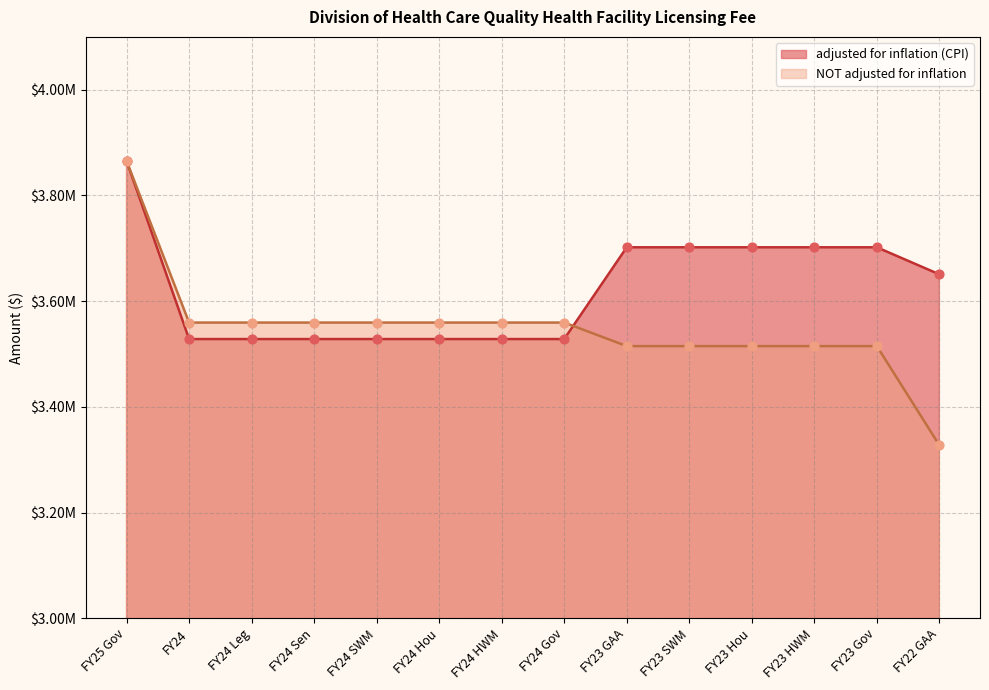

Which series has the largest Y range (max minus min)?

NOT adjusted for inflation